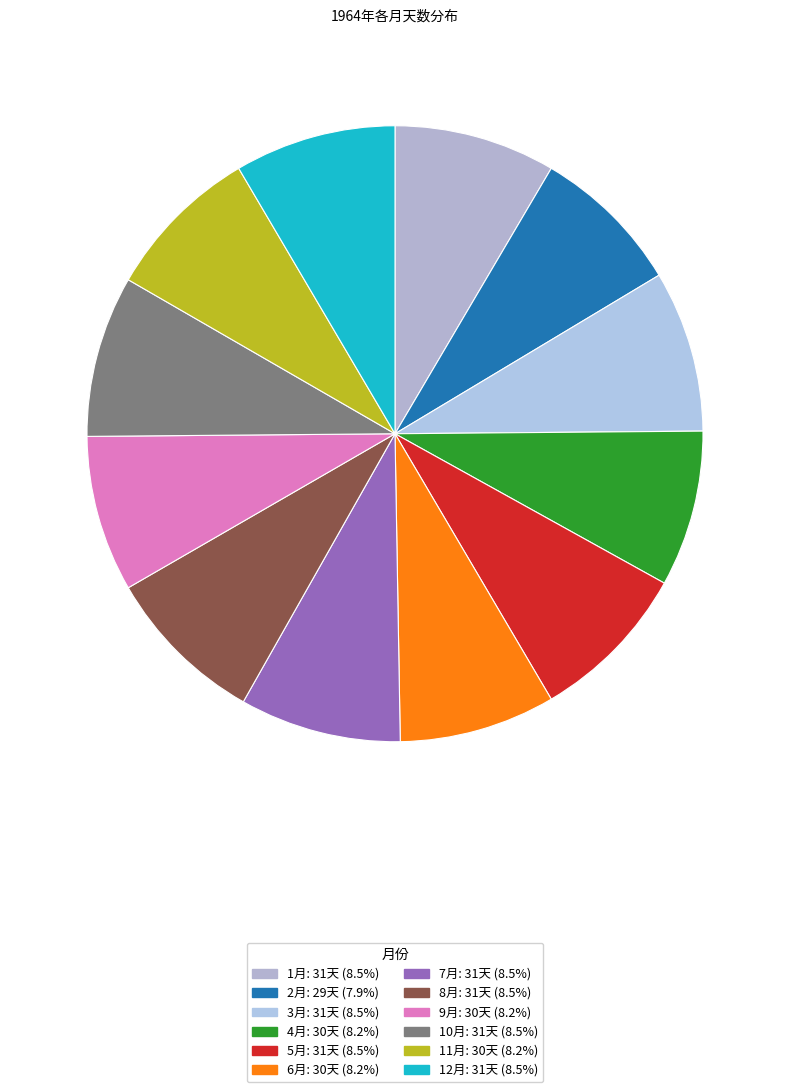

What is the ratio of the value at 1月 to the value at 2月?

1.1